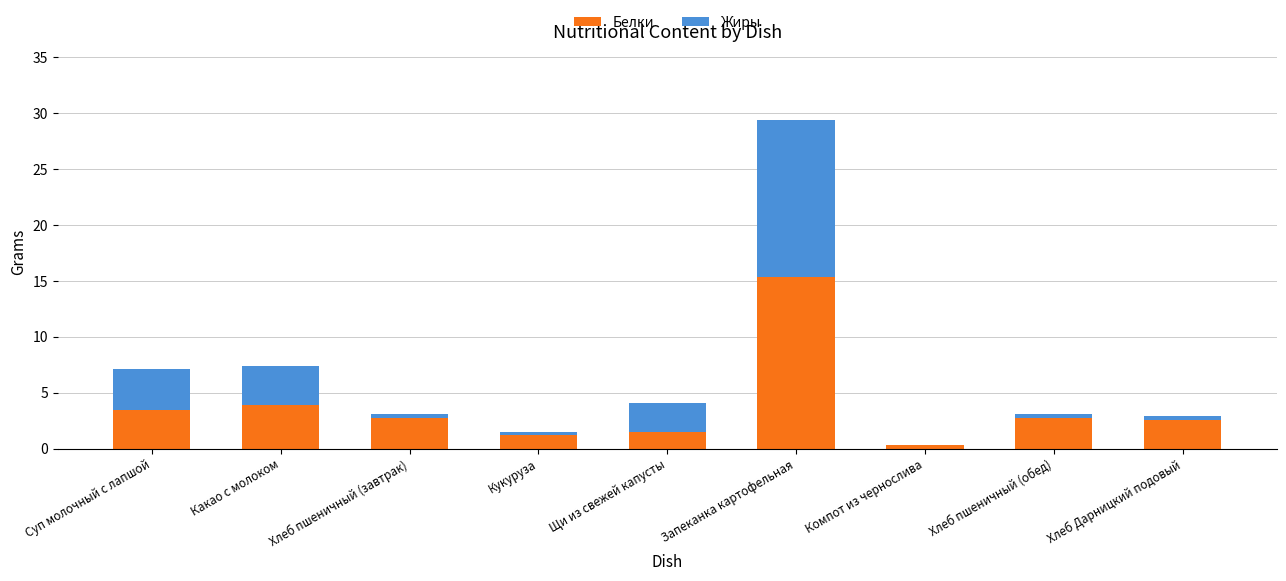

The value of Белки at Запеканка картофельная is 15.4. True or false?

True